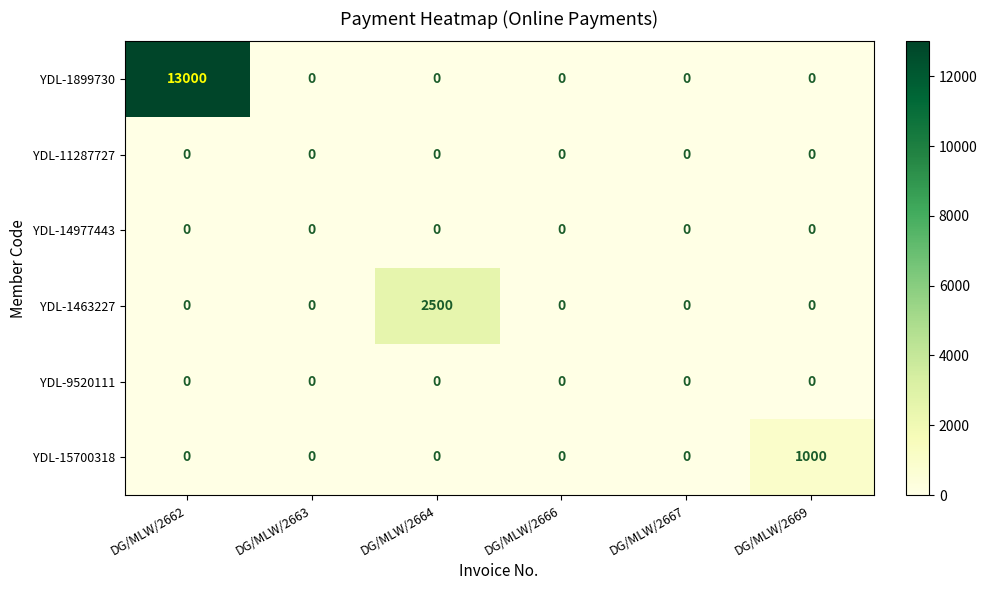

The YDL-11287727 series shows 0 at DG/MLW/2666. True or false?

True